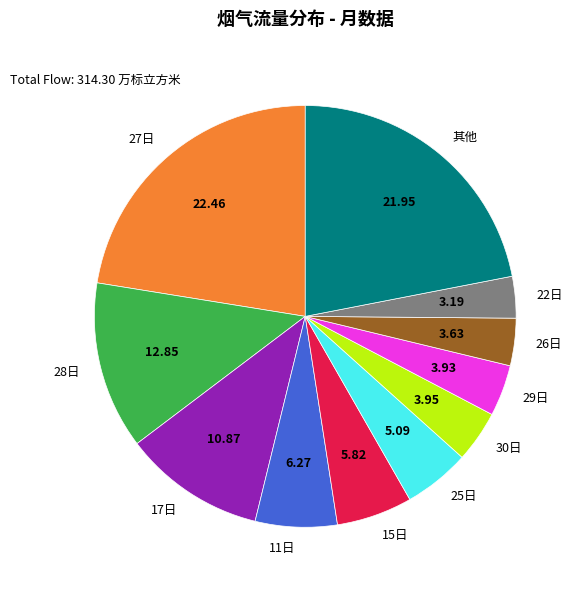

True or false: 28日 accounts for 6% of the total.

False